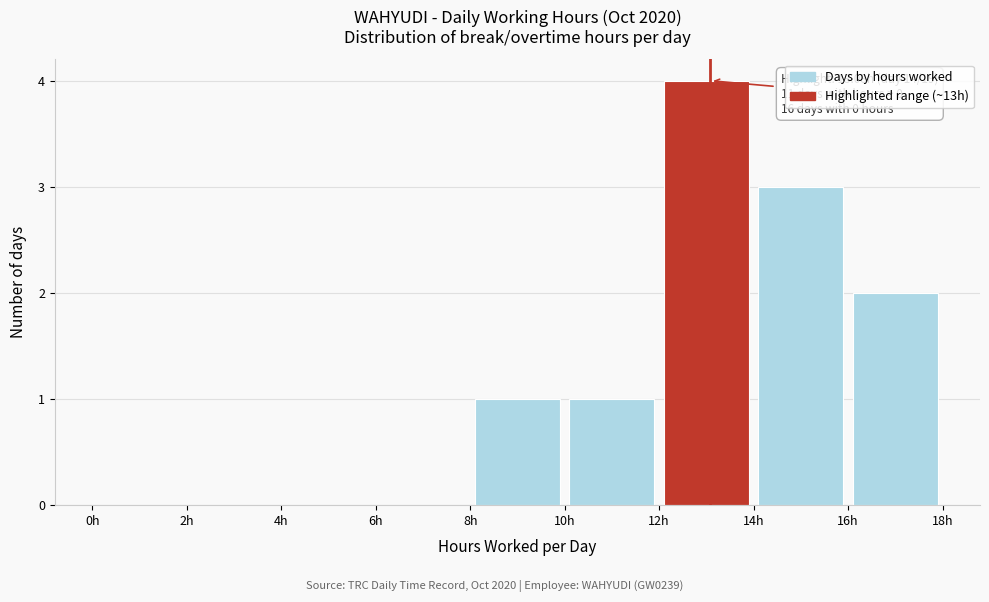

Which range on the x-axis has the tallest bar?

12 to 14